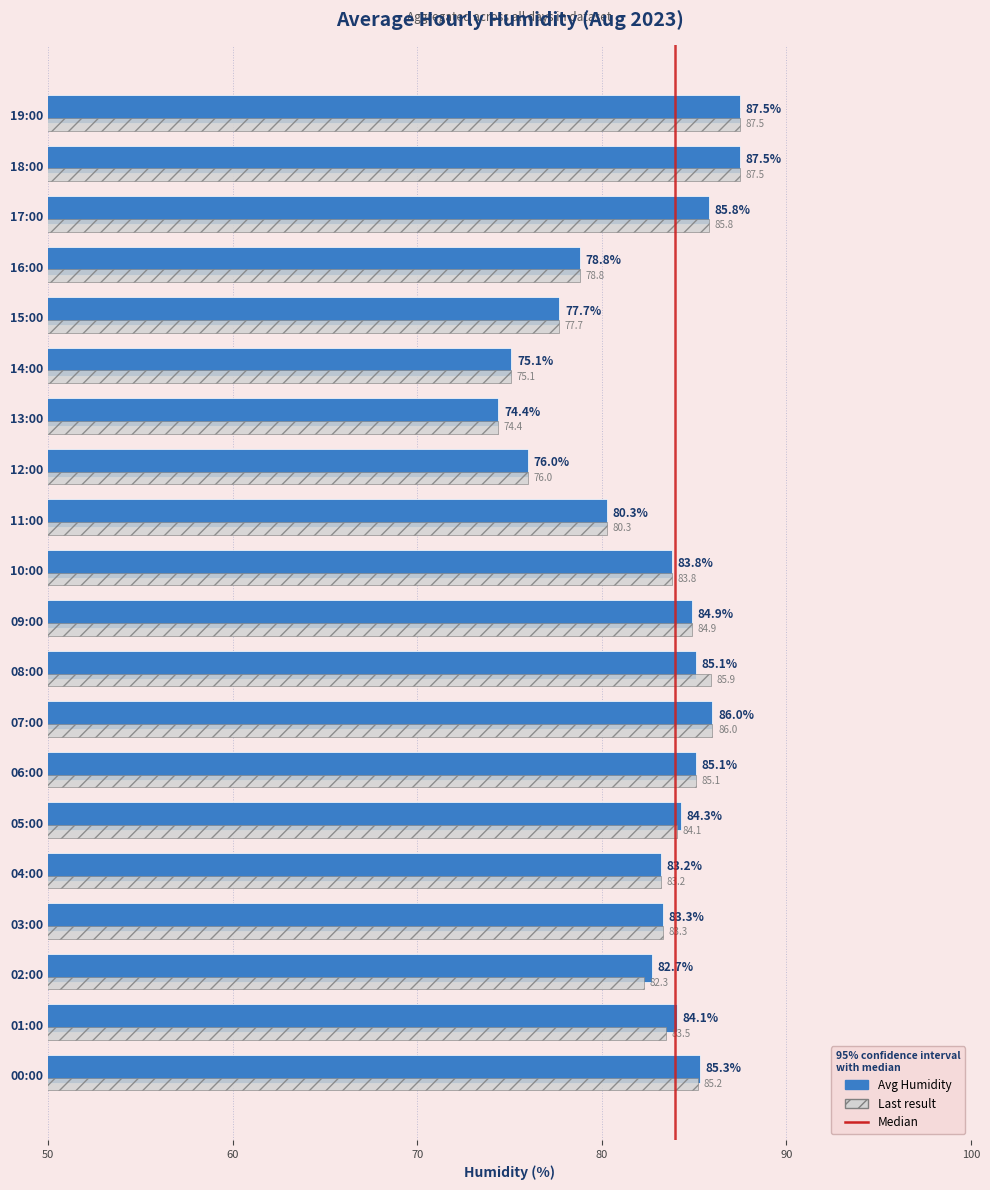

What is the approximate value of Last result at 13:00?

74.4